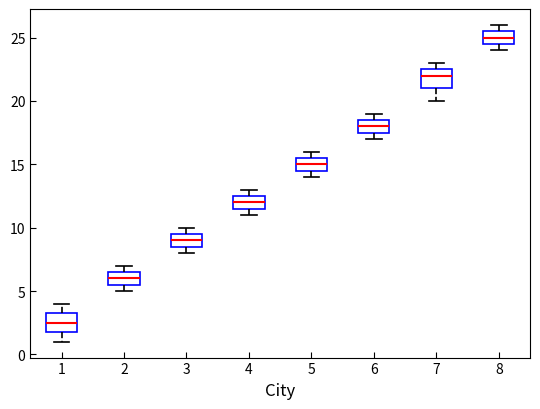

Reading left to right, read every box against the y-axis: the position of its median line, the range the box covers, and the ends of its whiskers. The values are not printed on the chart, so give them approximately, as read against the axis.

1: median 2.5, box 2.0 to 3.5, whiskers 1.0 to 4.0
2: median 6.0, box 5.5 to 6.5, whiskers 5.0 to 7.0
3: median 9.0, box 8.5 to 9.5, whiskers 8.0 to 10.0
4: median 12.0, box 11.5 to 12.5, whiskers 11.0 to 13.0
5: median 15.0, box 14.5 to 15.5, whiskers 14.0 to 16.0
6: median 18.0, box 17.5 to 18.5, whiskers 17.0 to 19.0
7: median 22.0, box 21.0 to 22.5, whiskers 20.0 to 23.0
8: median 25.0, box 24.5 to 25.5, whiskers 24.0 to 26.0